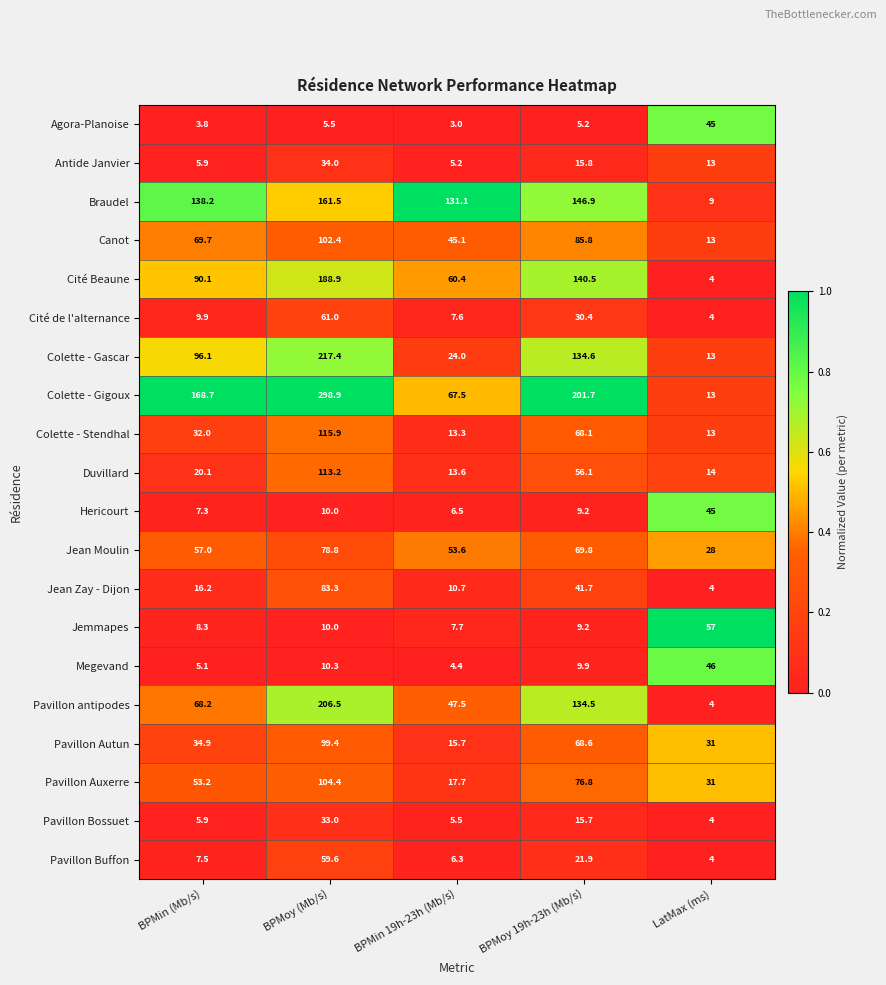

The value of Duvillard at BPMoy 19h-23h (Mb/s) is 56.1. True or false?

True